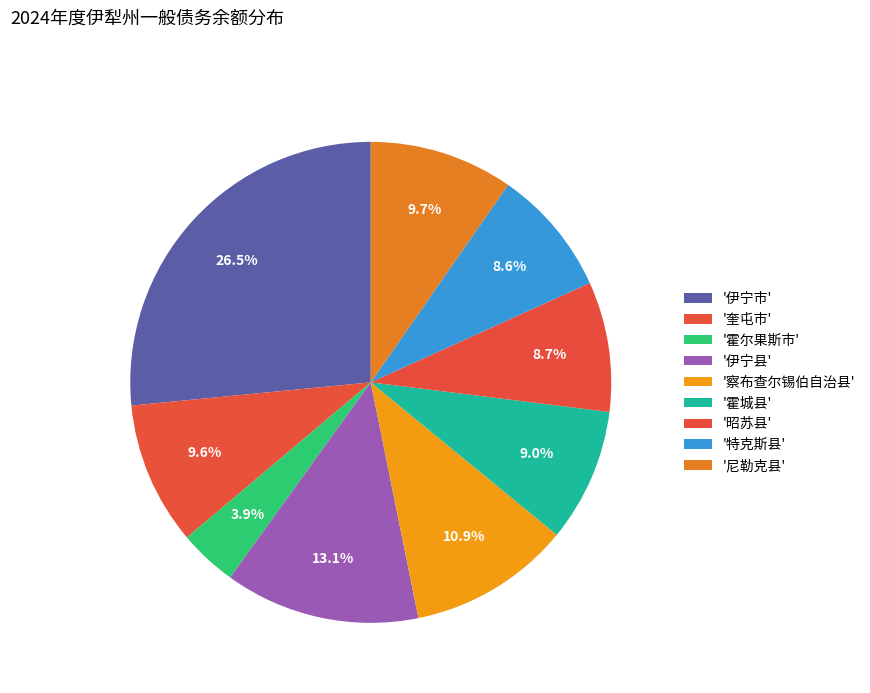

How many segments does this pie chart have?

9